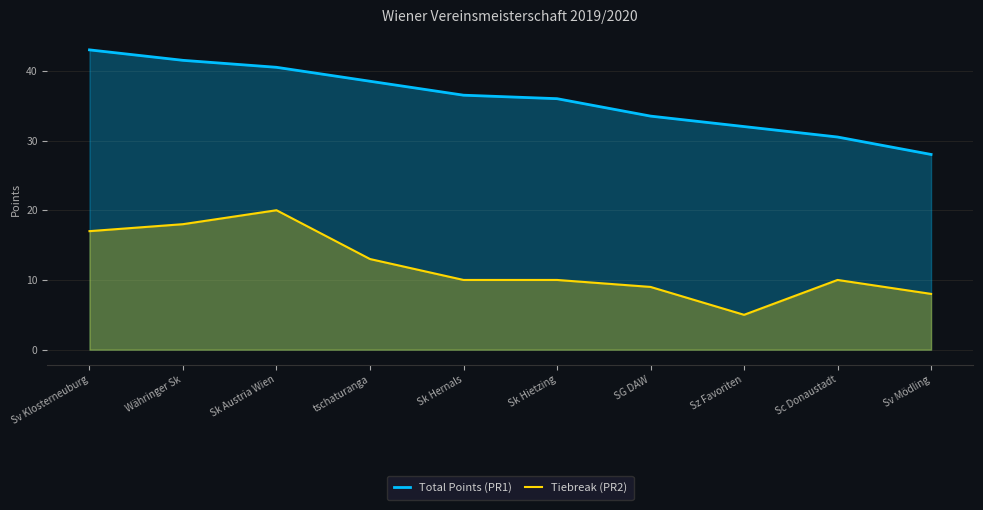

True or false: Total Points (PR1) and Tiebreak (PR2) intersect in this chart.

False